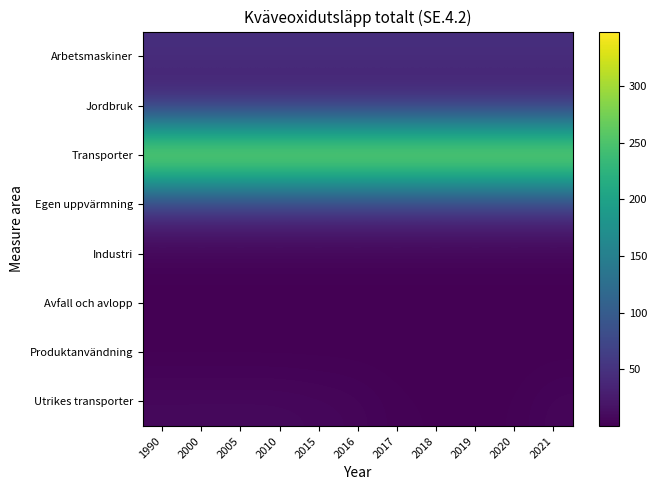

Count the number of data series in this chart.

8